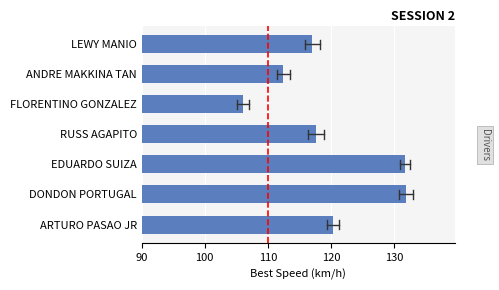

How many categories are shown in the chart?

7